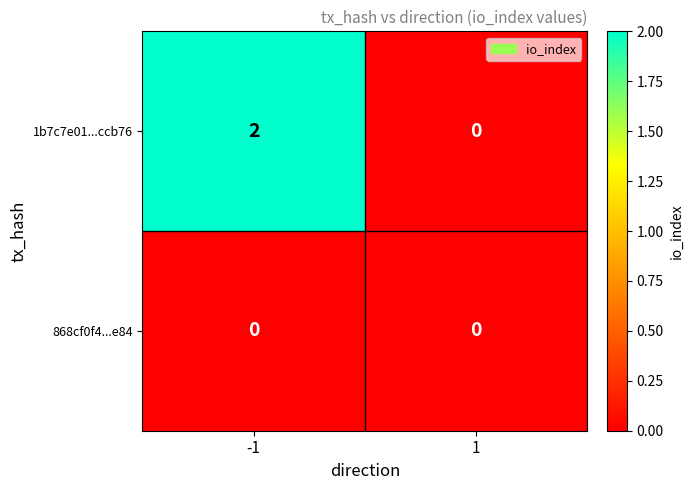

At how many categories does at least one series exceed 1?

1